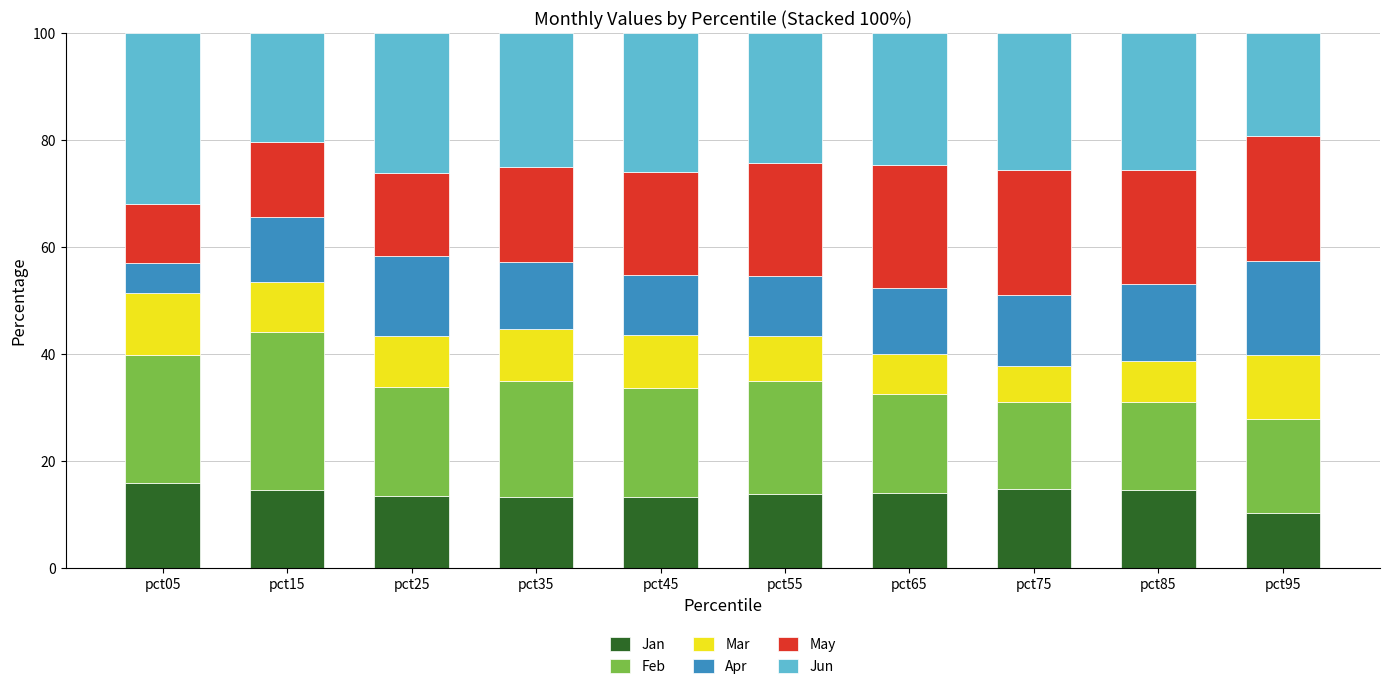

The value of Jan at pct45 is 13.3. True or false?

True